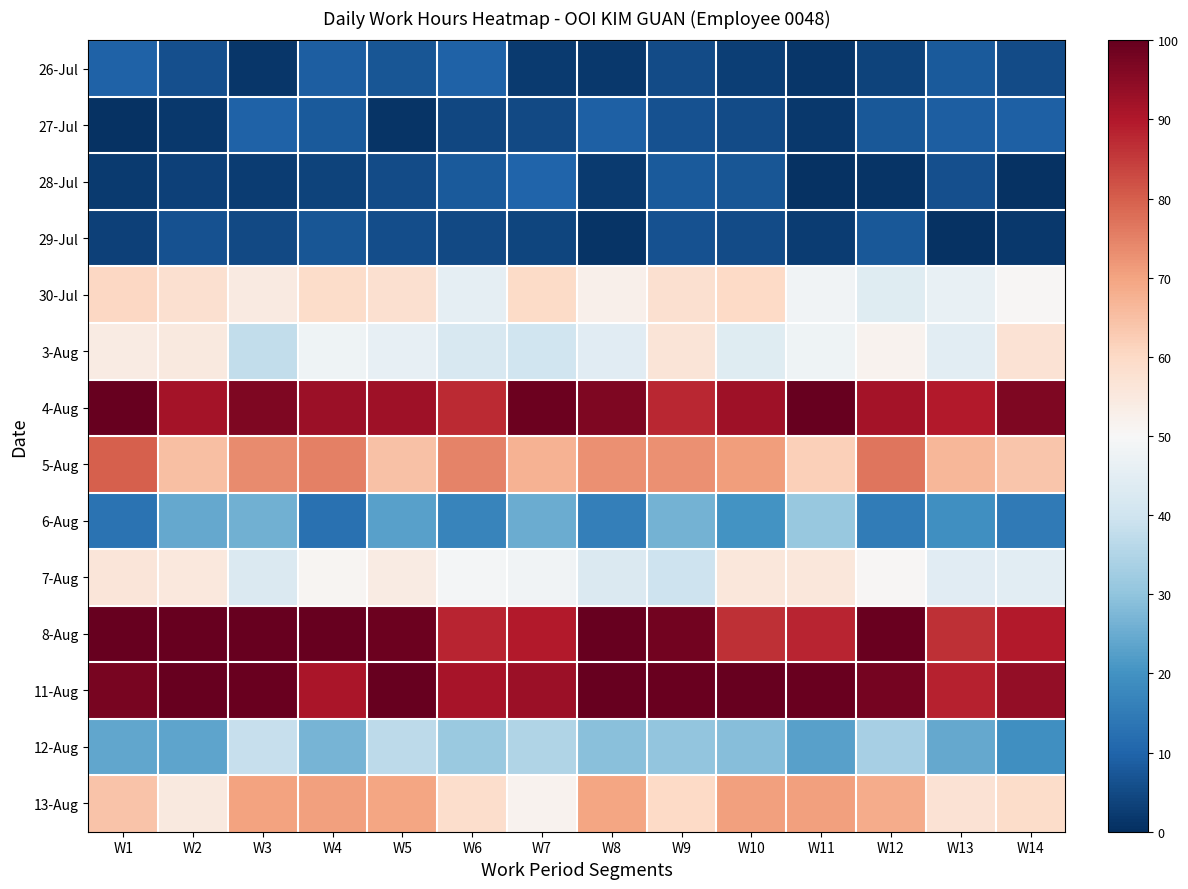

Reading left to right, transcribe all the data shown in this chart.

26-Jul: W1=9.5	W2=6.0	W3=1.6	W4=8.7	W5=7.1	W6=9.7	W7=2.1	W8=1.8	W9=5.2	W10=2.9	W11=1.4	W12=3.7	W13=7.9	W14=5.1
27-Jul: W1=0.5	W2=1.7	W3=9.5	W4=8.1	W5=1.0	W6=4.4	W7=5.0	W8=9.1	W9=6.6	W10=5.2	W11=1.8	W12=7.8	W13=8.9	W14=9.2
28-Jul: W1=2.0	W2=3.3	W3=2.7	W4=3.6	W5=5.4	W6=8.0	W7=9.9	W8=2.0	W9=8.2	W10=7.3	W11=0.7	W12=1.2	W13=6.2	W14=0.6
29-Jul: W1=3.3	W2=6.4	W3=4.7	W4=7.1	W5=5.6	W6=4.9	W7=4.3	W8=1.1	W9=6.4	W10=5.1	W11=2.5	W12=7.6	W13=0.8	W14=1.6
30-Jul: W1=60.4	W2=58.0	W3=54.5	W4=59.3	W5=57.9	W6=45.6	W7=59.7	W8=52.6	W9=58.0	W10=59.8	W11=48.2	W12=44.1	W13=46.4	W14=50.4
3-Aug: W1=54.0	W2=54.8	W3=37.7	W4=47.8	W5=45.9	W6=42.0	W7=40.0	W8=44.4	W9=56.5	W10=44.1	W11=48.0	W12=51.7	W13=44.9	W14=57.0
4-Aug: W1=100.0	W2=91.7	W3=96.6	W4=92.7	W5=92.4	W6=87.4	W7=98.9	W8=96.8	W9=87.7	W10=92.3	W11=100.0	W12=91.5	W13=89.6	W14=96.5
5-Aug: W1=79.8	W2=64.9	W3=73.5	W4=75.3	W5=64.8	W6=74.6	W7=67.4	W8=72.7	W9=72.7	W10=70.8	W11=61.9	W12=76.8	W13=66.5	W14=63.8
6-Aug: W1=13.3	W2=24.3	W3=26.0	W4=12.8	W5=22.7	W6=17.0	W7=25.4	W8=15.9	W9=26.3	W10=20.2	W11=31.2	W12=15.2	W13=19.3	W14=14.7
7-Aug: W1=56.2	W2=55.3	W3=42.9	W4=50.9	W5=54.1	W6=48.9	W7=48.3	W8=42.6	W9=39.6	W10=55.7	W11=55.8	W12=50.4	W13=44.5	W14=44.7
8-Aug: W1=100.0	W2=100.0	W3=100.0	W4=100.0	W5=99.1	W6=87.9	W7=89.5	W8=100.0	W9=98.4	W10=86.4	W11=88.3	W12=99.5	W13=86.4	W14=89.5
11-Aug: W1=97.4	W2=100.0	W3=99.5	W4=90.9	W5=100.0	W6=91.2	W7=93.0	W8=100.0	W9=99.4	W10=100.0	W11=99.6	W12=97.8	W13=88.3	W14=93.8
12-Aug: W1=24.2	W2=23.8	W3=38.4	W4=26.8	W5=36.7	W6=31.5	W7=34.8	W8=29.0	W9=30.4	W10=28.8	W11=22.8	W12=33.3	W13=24.5	W14=19.4
13-Aug: W1=64.2	W2=54.8	W3=70.1	W4=70.4	W5=69.6	W6=58.7	W7=51.6	W8=69.9	W9=59.9	W10=70.6	W11=70.6	W12=68.4	W13=57.2	W14=59.0